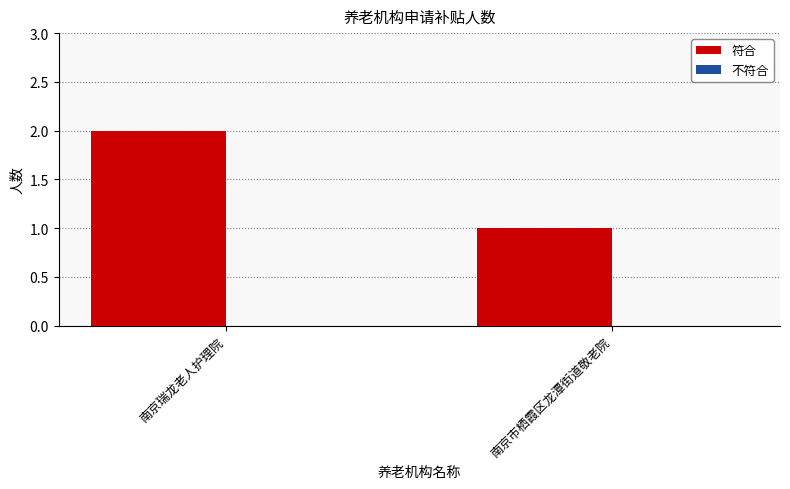

Rank the categories by value from lowest to highest.

南京市栖霞区龙潭街道敬老院, 南京瑞龙老人护理院